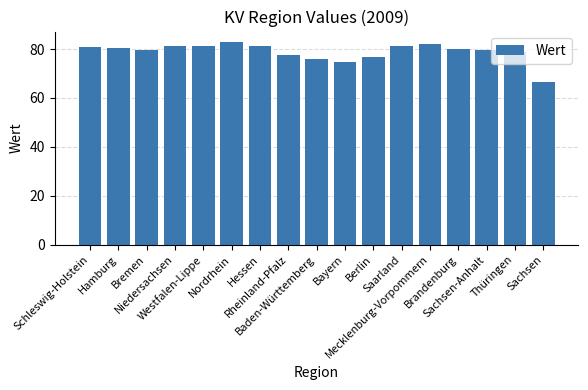

The value at Schleswig-Holstein is 140.8. True or false?

False